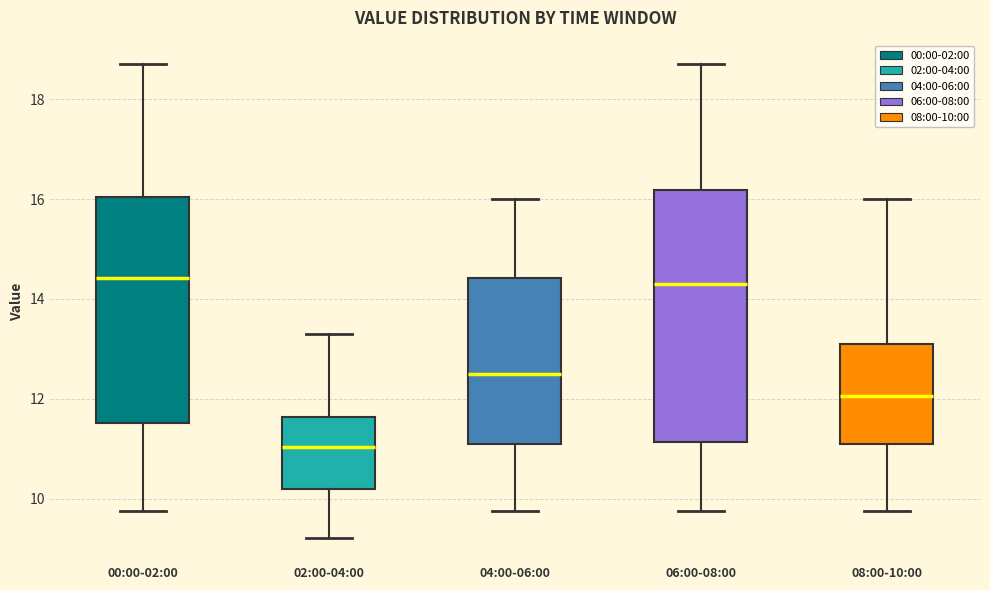

Reading left to right, read every box against the y-axis: the position of its median line, the range the box covers, and the ends of its whiskers. The values are not printed on the chart, so give them approximately, as read against the axis.

00:00-02:00: median 14.4, box 11.6 to 16.0, whiskers 9.8 to 18.8
02:00-04:00: median 11.0, box 10.2 to 11.6, whiskers 9.2 to 13.4
04:00-06:00: median 12.6, box 11.0 to 14.4, whiskers 9.8 to 16.0
06:00-08:00: median 14.4, box 11.2 to 16.2, whiskers 9.8 to 18.8
08:00-10:00: median 12.0, box 11.2 to 13.0, whiskers 9.8 to 16.0